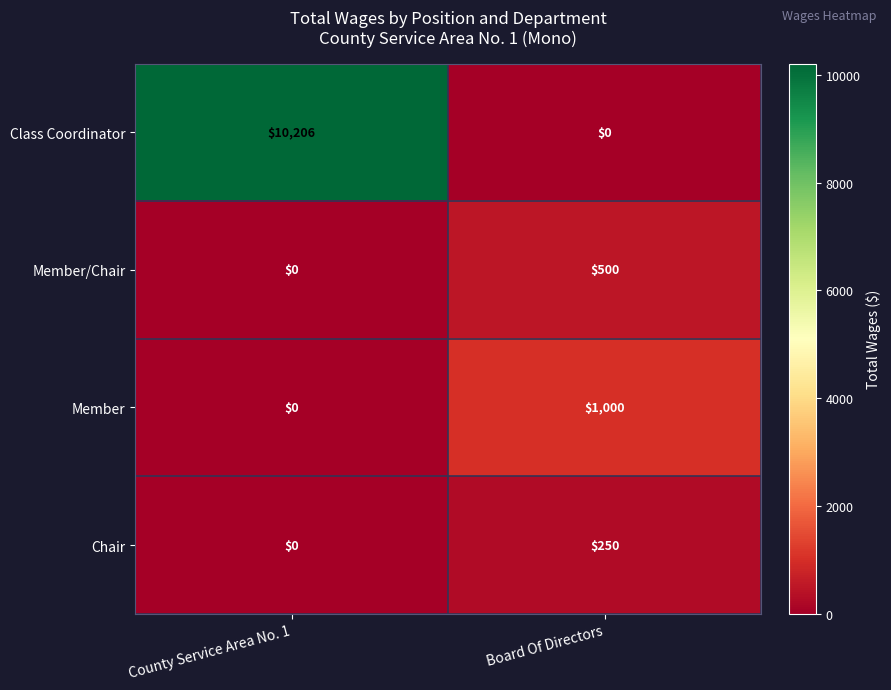

Rank the series by their maximum value, from lowest to highest.

Chair, Member/Chair, Member, Class Coordinator